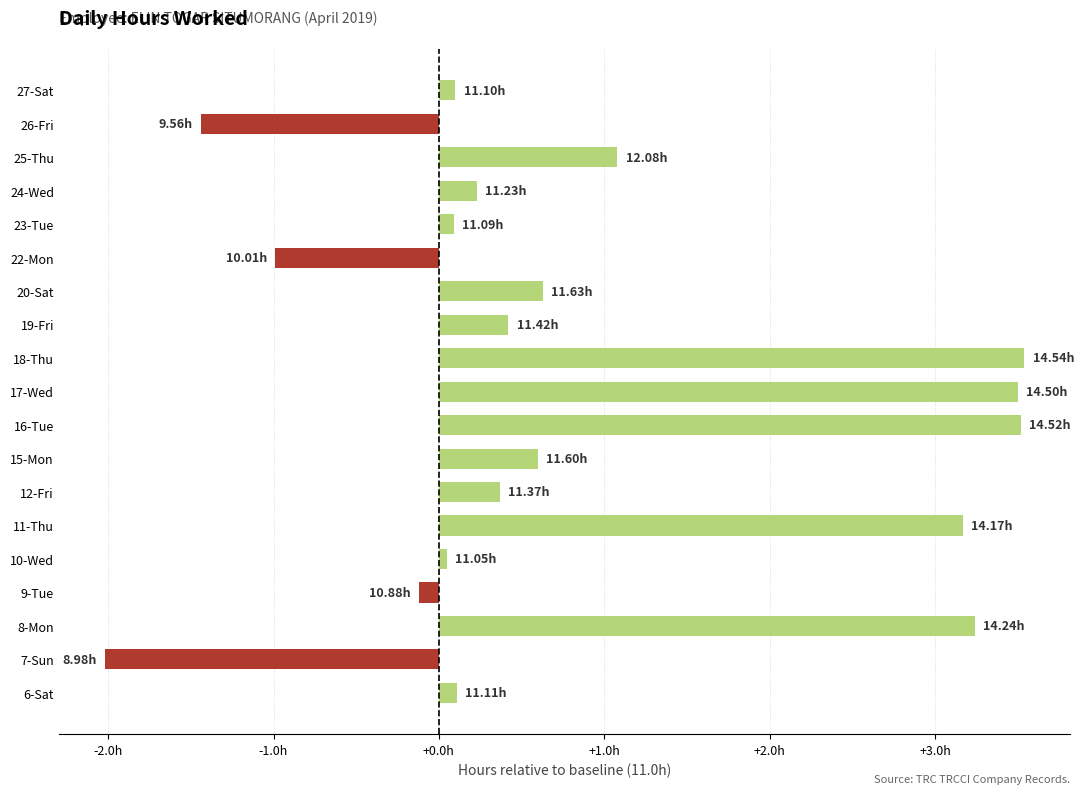

What is the average value?

0.8